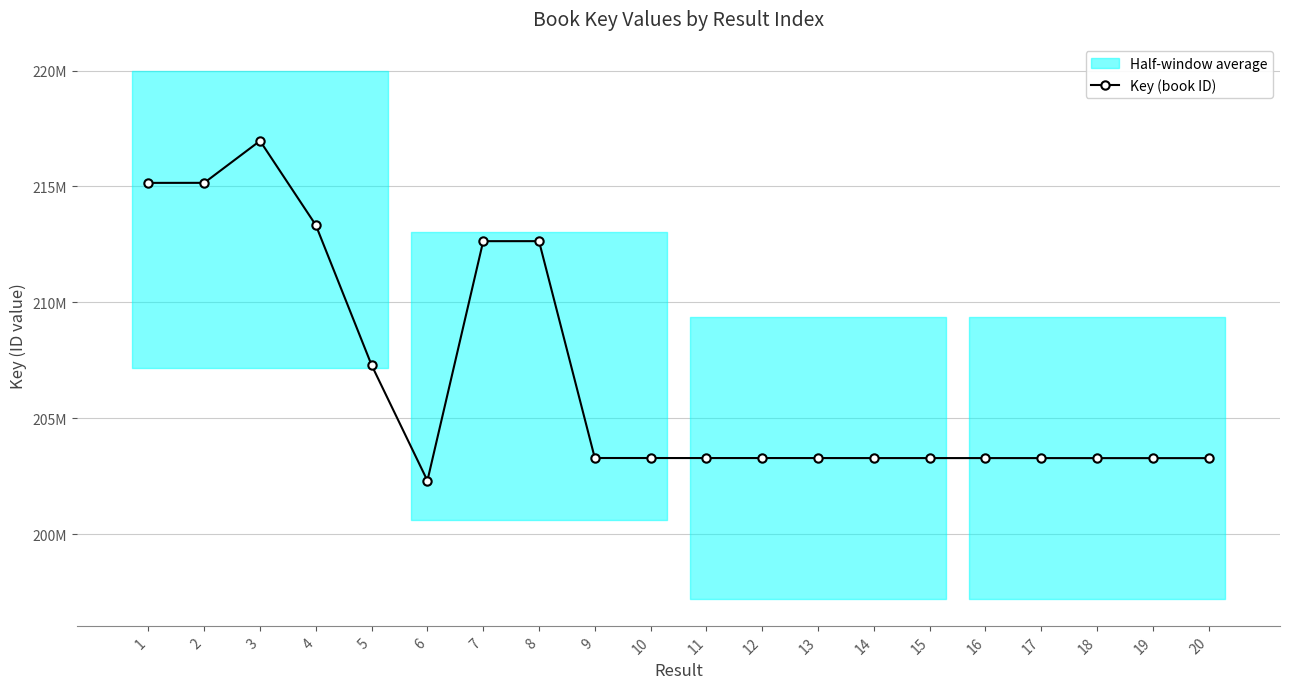

At which label is the value closest to 209635823?

5